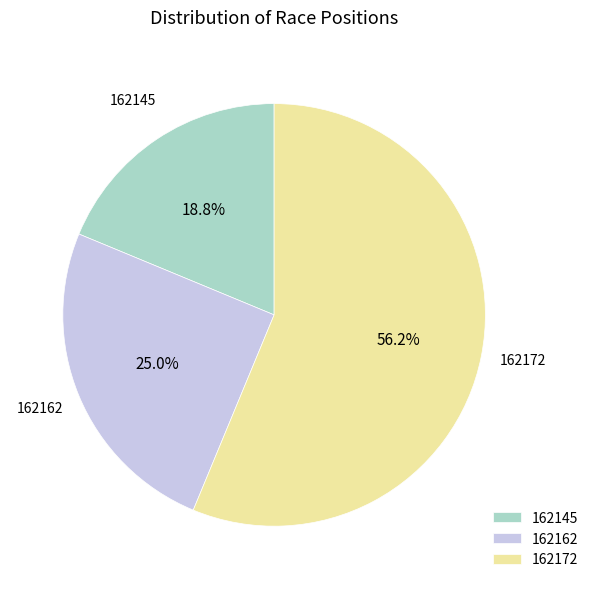

How many segments does this pie chart have?

3